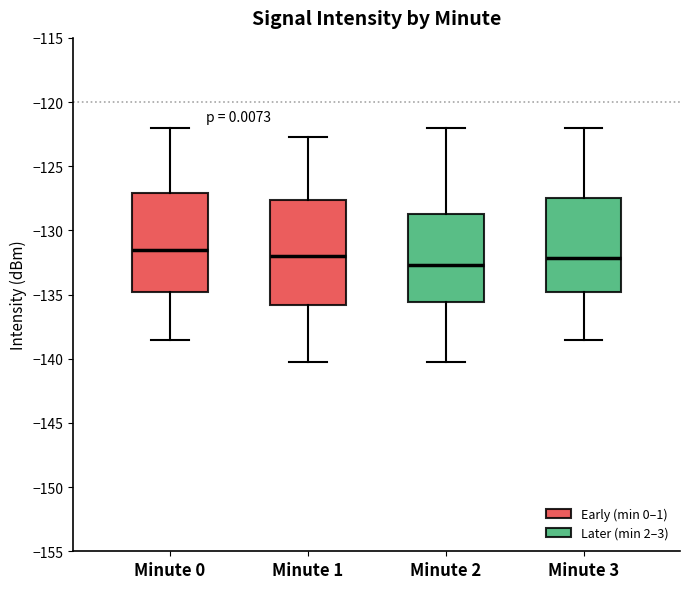

Where is the lower edge of the box for Minute 2 on the y-axis? The values are not printed on the chart, so give them approximately, as read against the axis.

-135.5